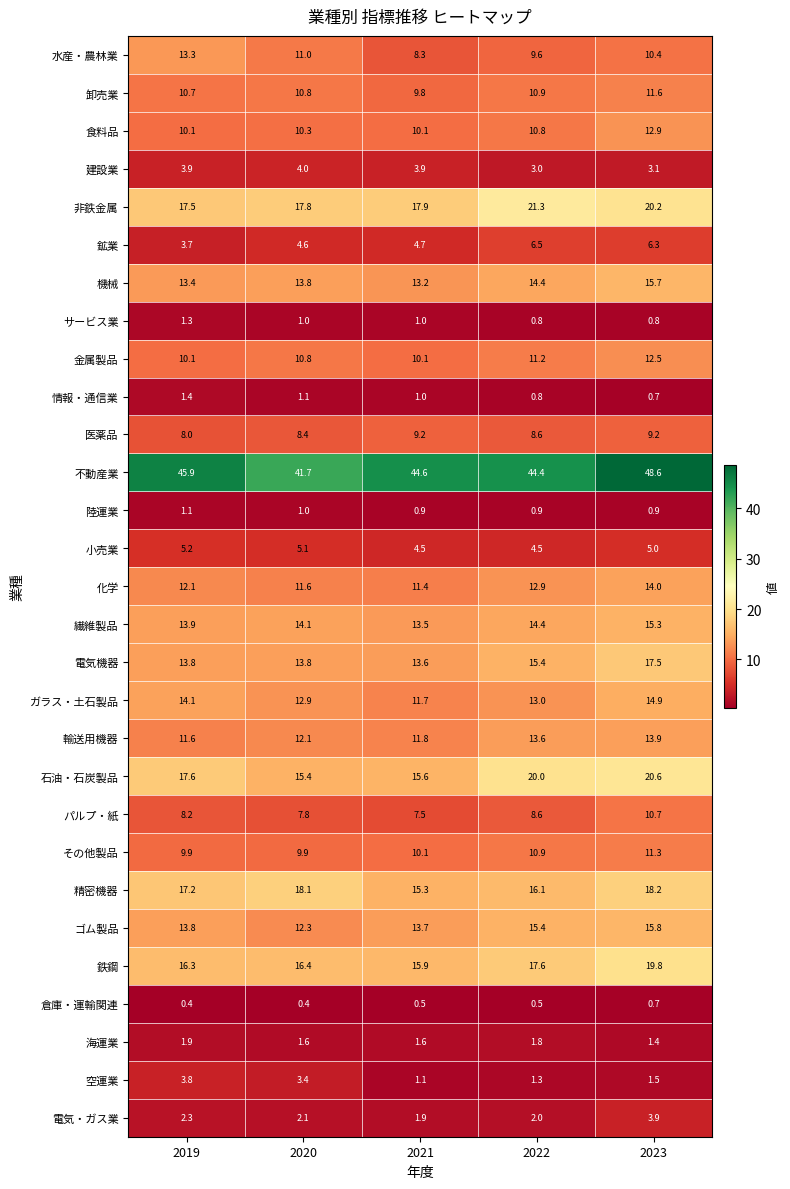

The value of 鉱業 at 2019 is 3.7. True or false?

True